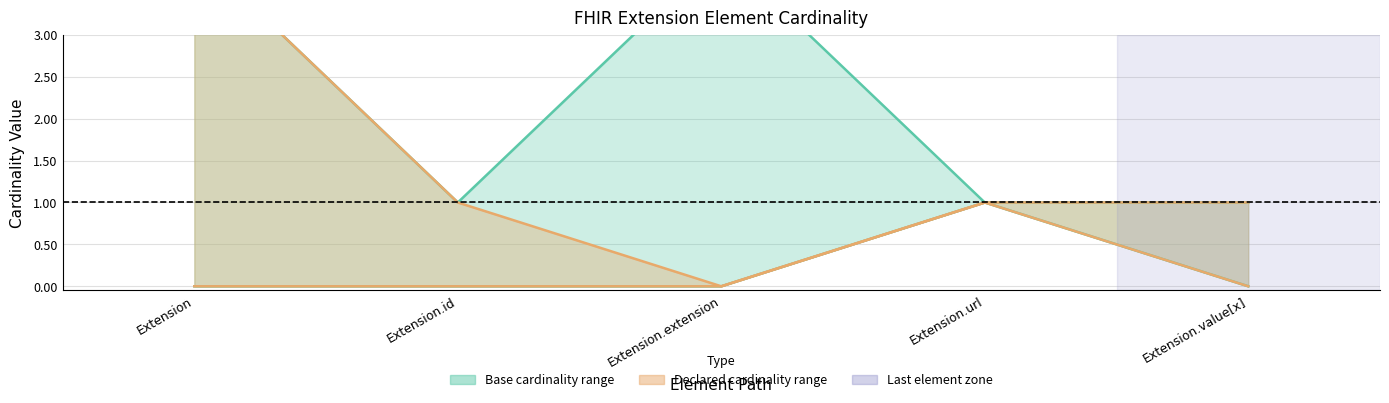

What is the label of the 3rd point from the right?

Extension.extension